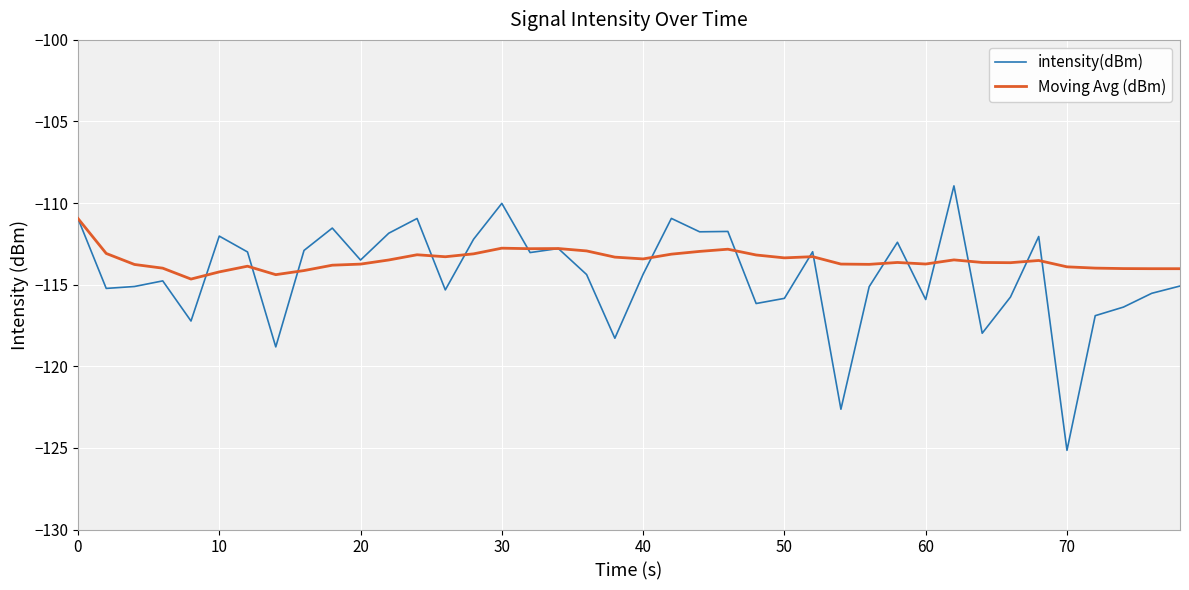

Rank the series by their maximum value, from highest to lowest.

intensity(dBm), Moving Avg (dBm)